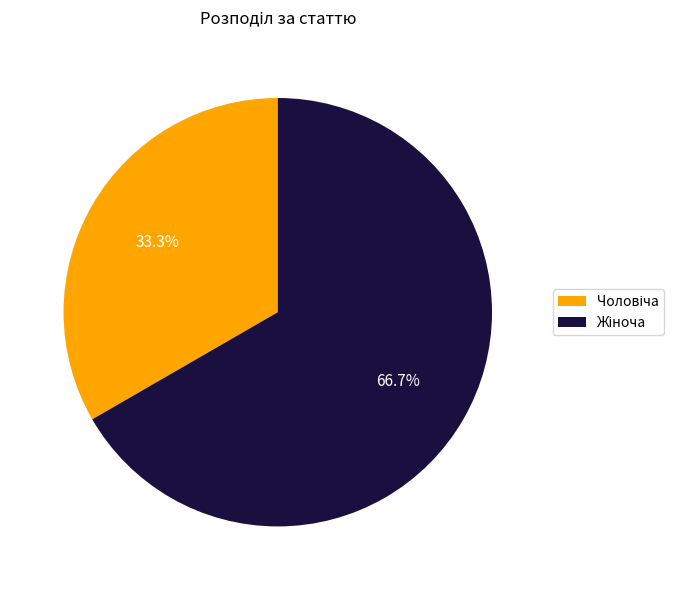

Is there a majority slice in this chart?

Yes